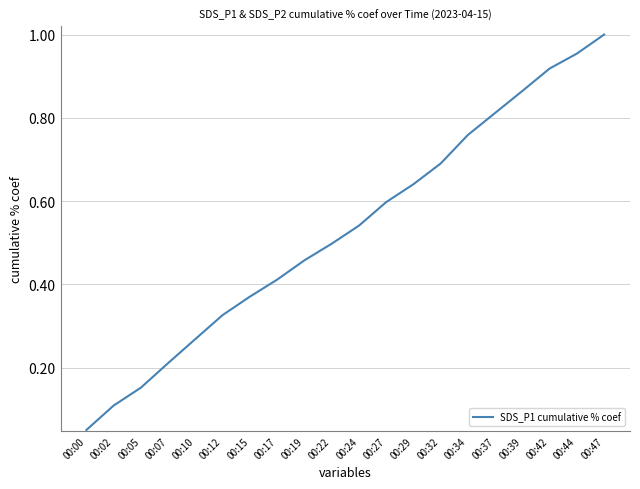

Rank the categories by value from lowest to highest.

00:00, 00:02, 00:05, 00:07, 00:10, 00:12, 00:15, 00:17, 00:19, 00:22, 00:24, 00:27, 00:29, 00:32, 00:34, 00:37, 00:39, 00:42, 00:44, 00:47